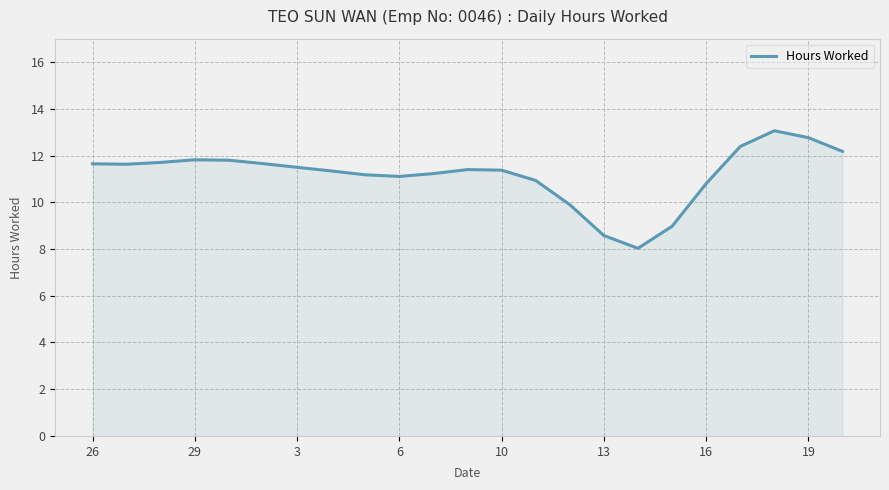

What is the difference between the maximum and minimum values?

5.0